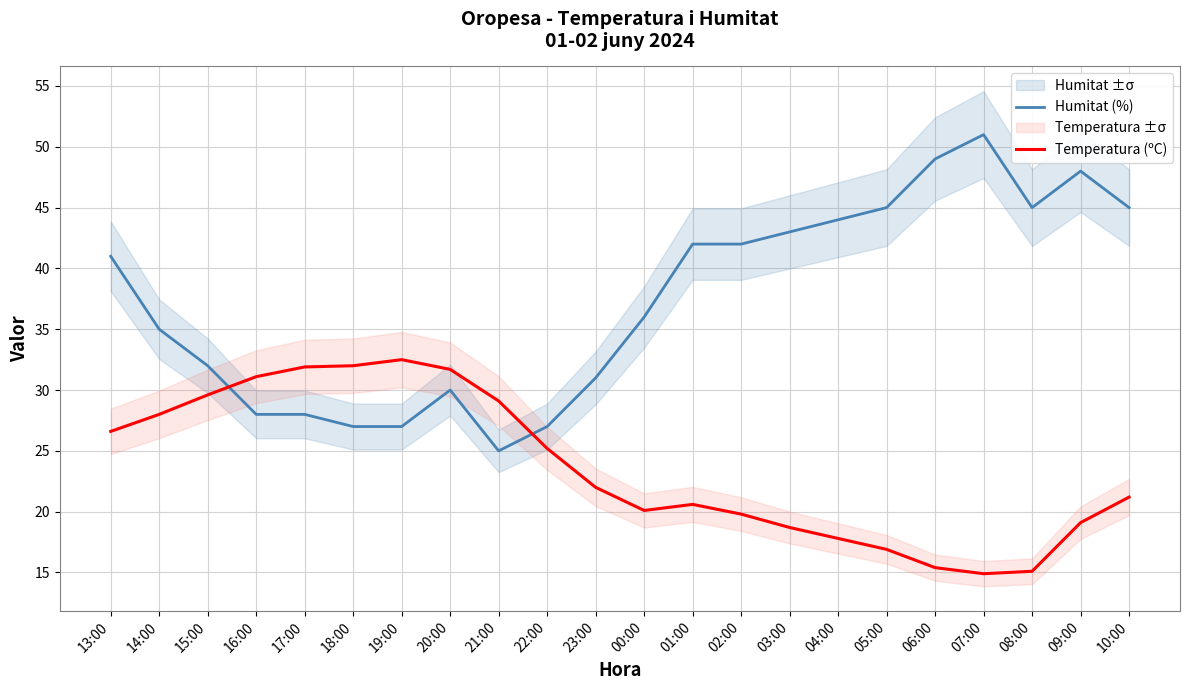

Between 22:00 and 23:00, which series saw the biggest shift?

Humitat (%)